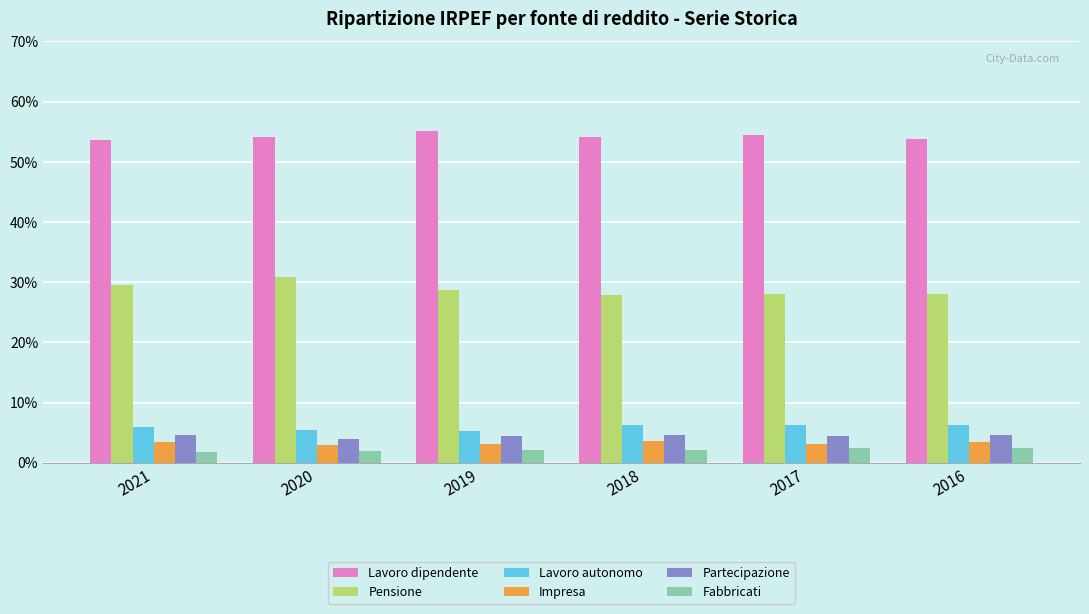

Between 2021 and 2017, which series saw the biggest shift?

Pensione